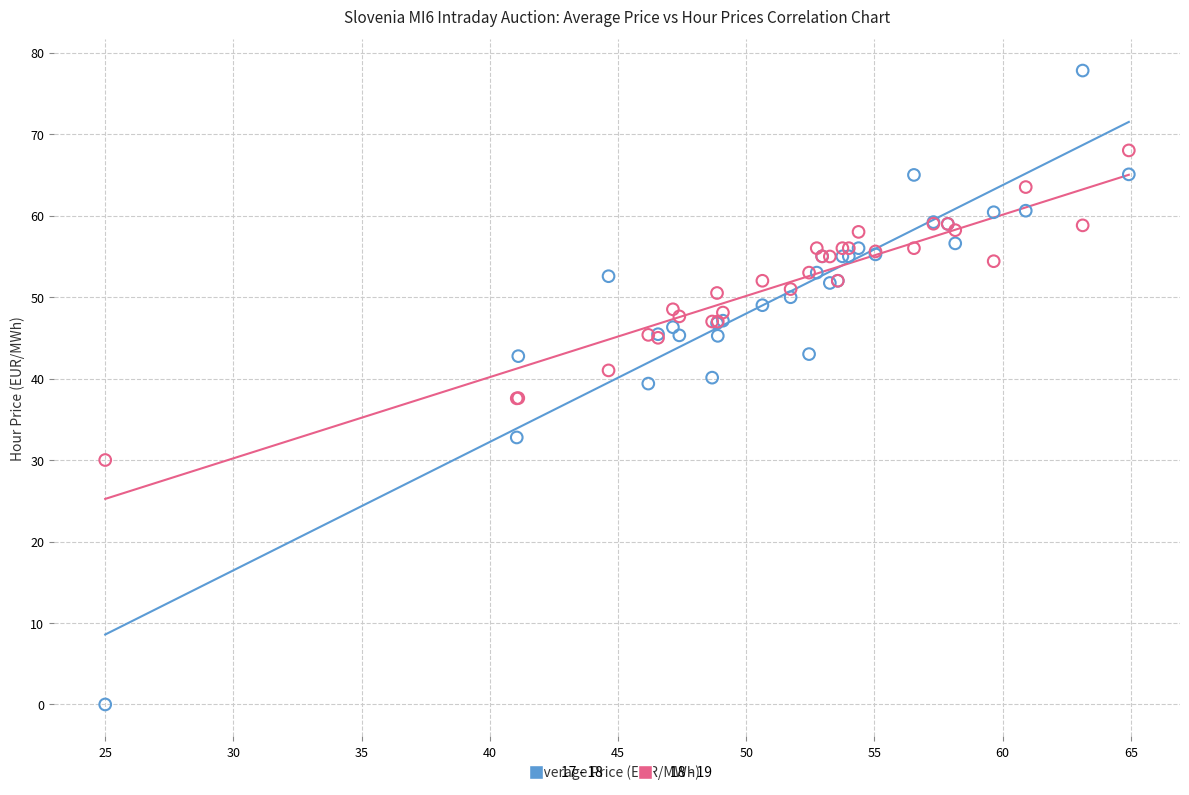

What is the X range (max minus min) for the scatter plot?

39.9